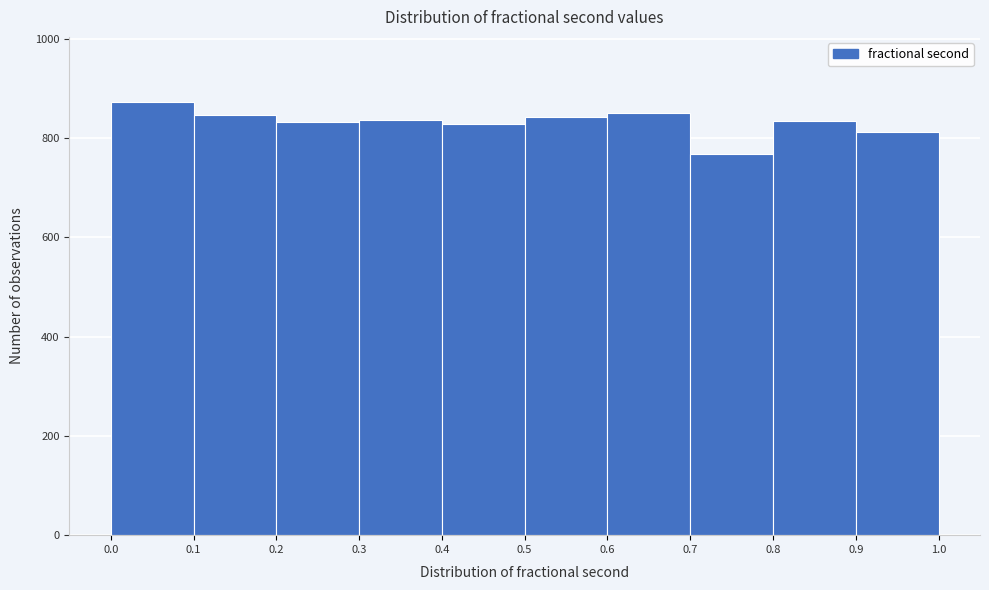

Over which range of the x-axis is the bar tallest?

0.0 to 0.1